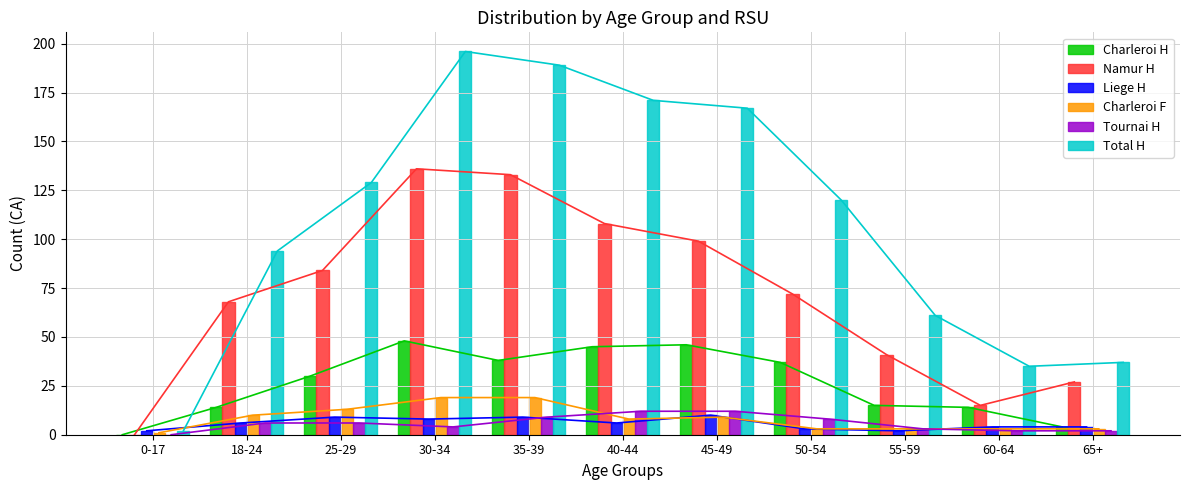

Is it true that Namur H equals 9 at 60-64?

False